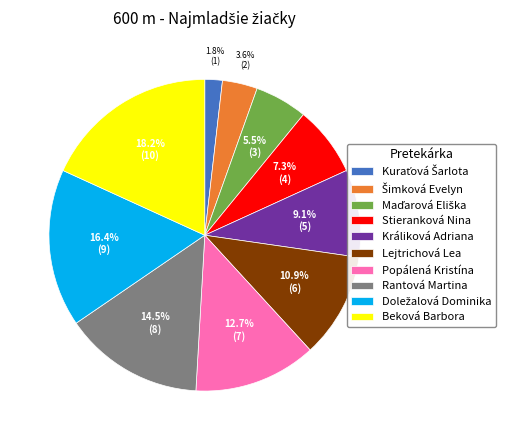

The Rantová Martina slice represents 22% of the pie. True or false?

False